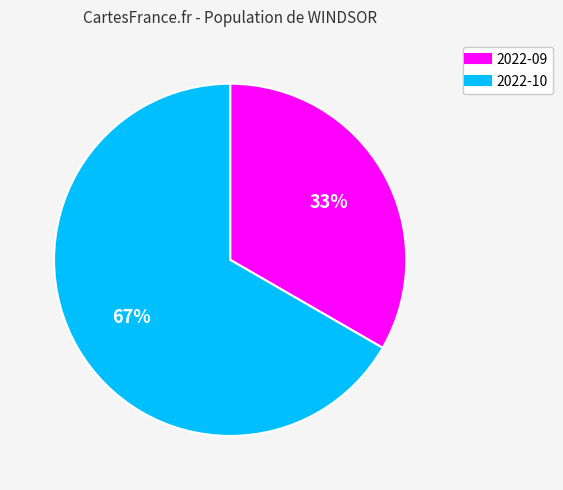

Combined, do 2022-09 and 2022-10 account for over 50%?

Yes